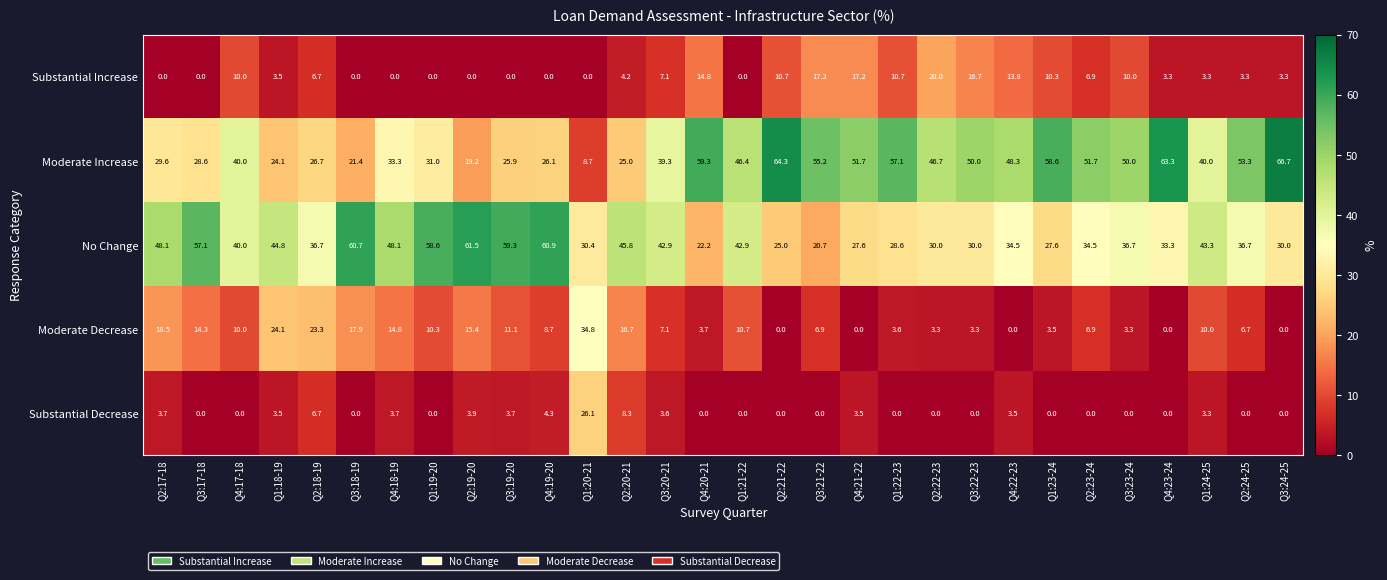

Between Q3:18-19 and Q1:24-25, which series saw the biggest shift?

Moderate Increase